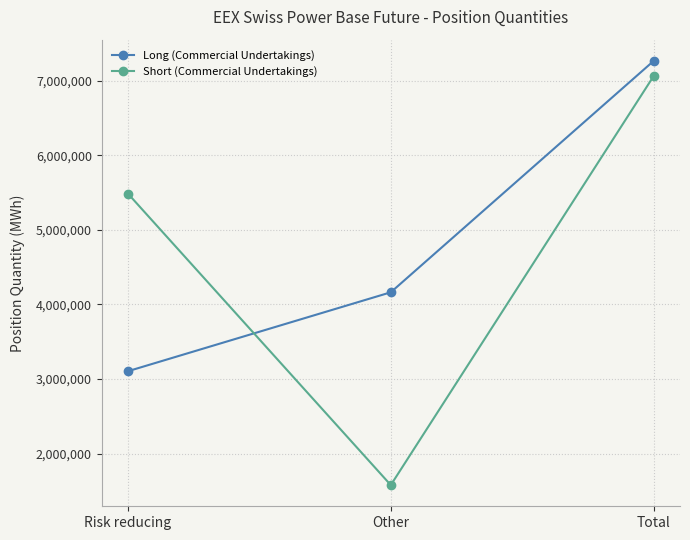

What is the lowest value of the Short (Commercial Undertakings) series?

1576692